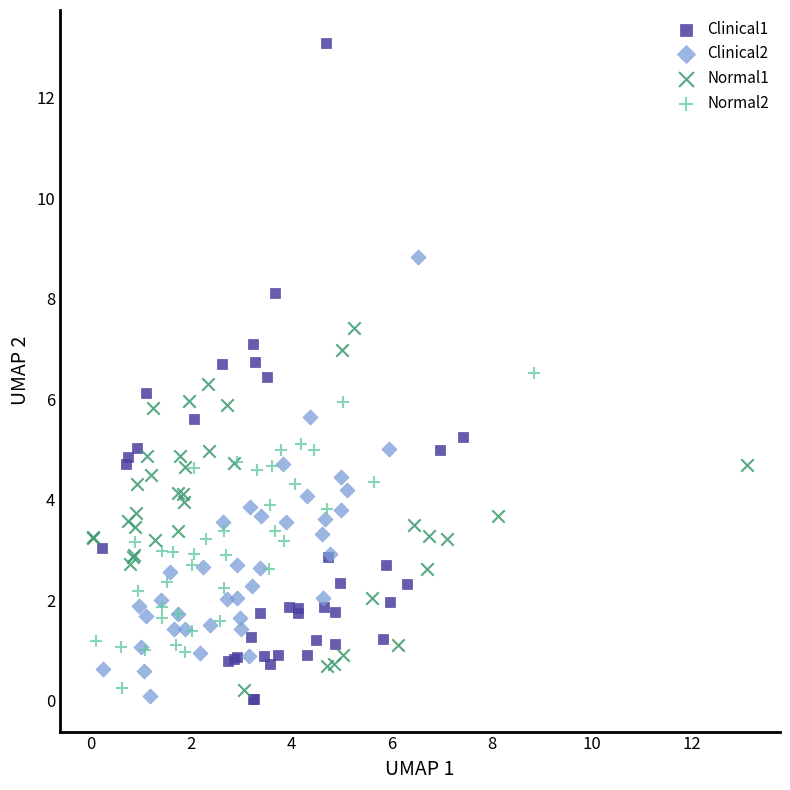

Which series contains the highest Y value?

Clinical1